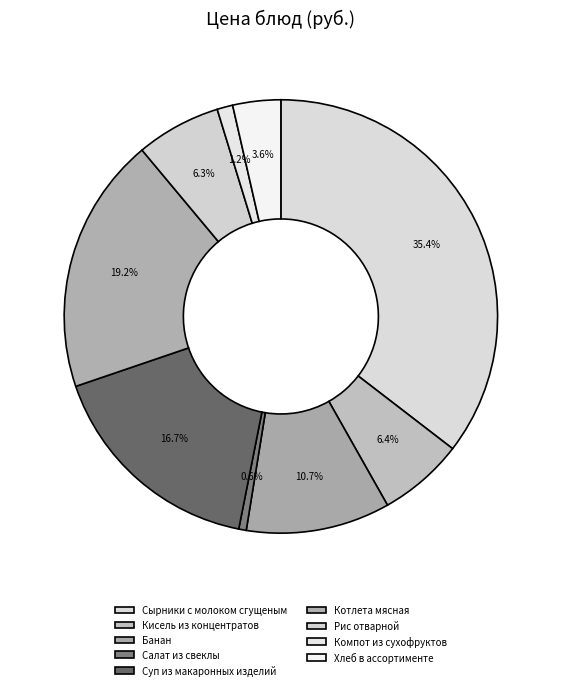

How many segments does this pie chart have?

9